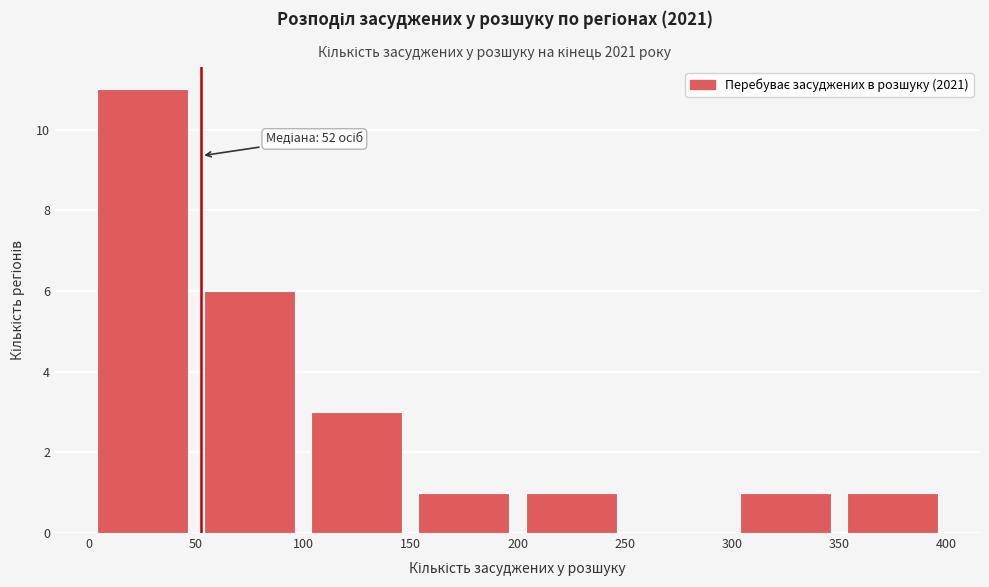

Which range on the x-axis has the tallest bar?

0 to 50